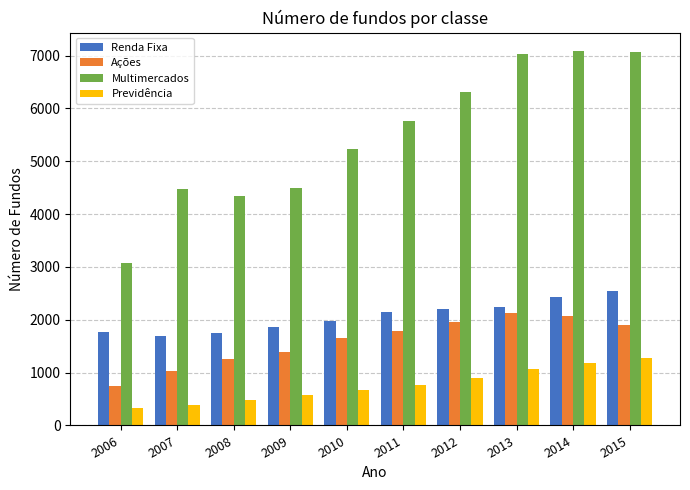

What is the highest value of the Ações series?

2128